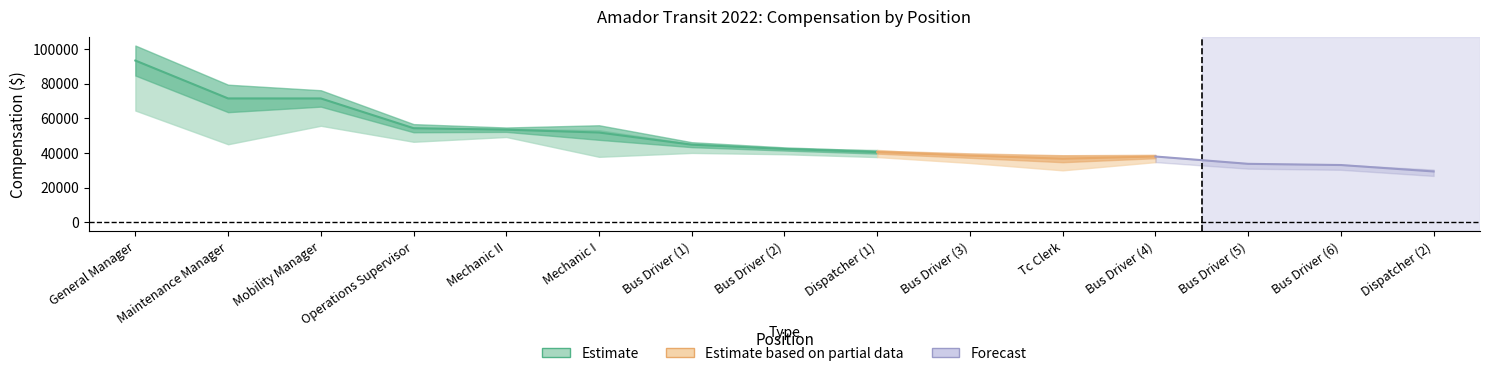

The value of RegularPay at 12 is 52037. True or false?

False